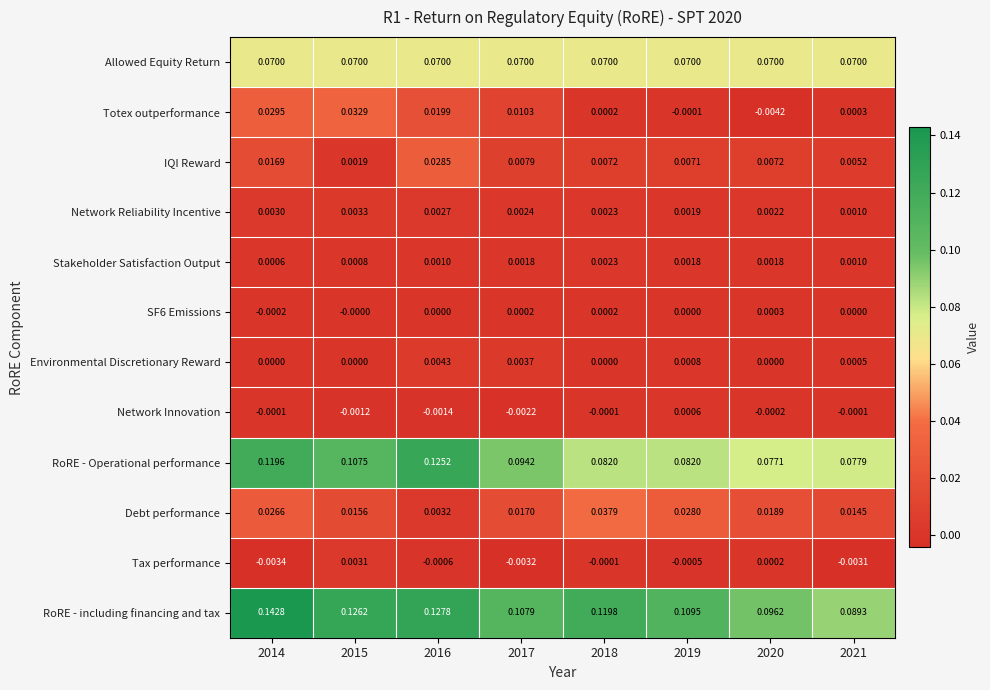

Which series has the largest total across all categories?

RoRE - including financing and tax